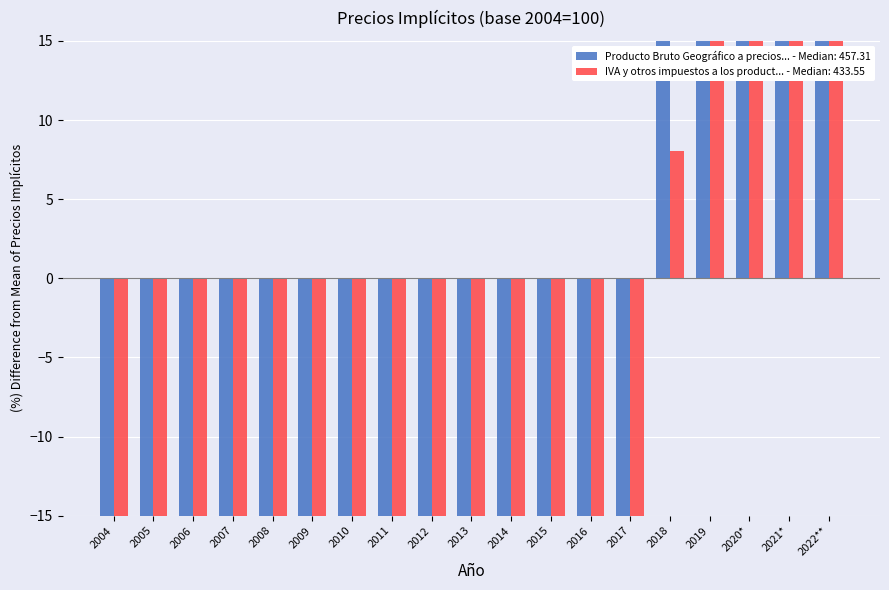

Is the value of Producto Bruto Geográfico a precios de mercado at 2014 greater than the value of IVA y otros impuestos a los productos at 2009?

Yes